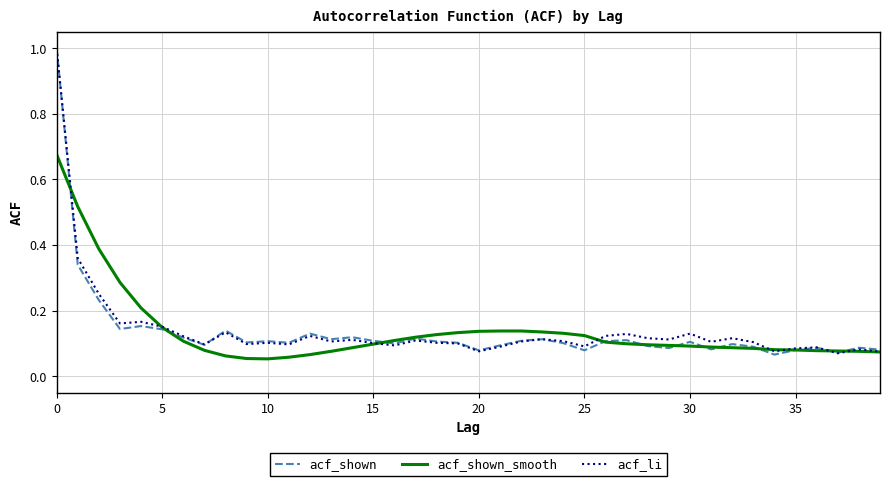

What is the maximum value shown in the chart?

1.0